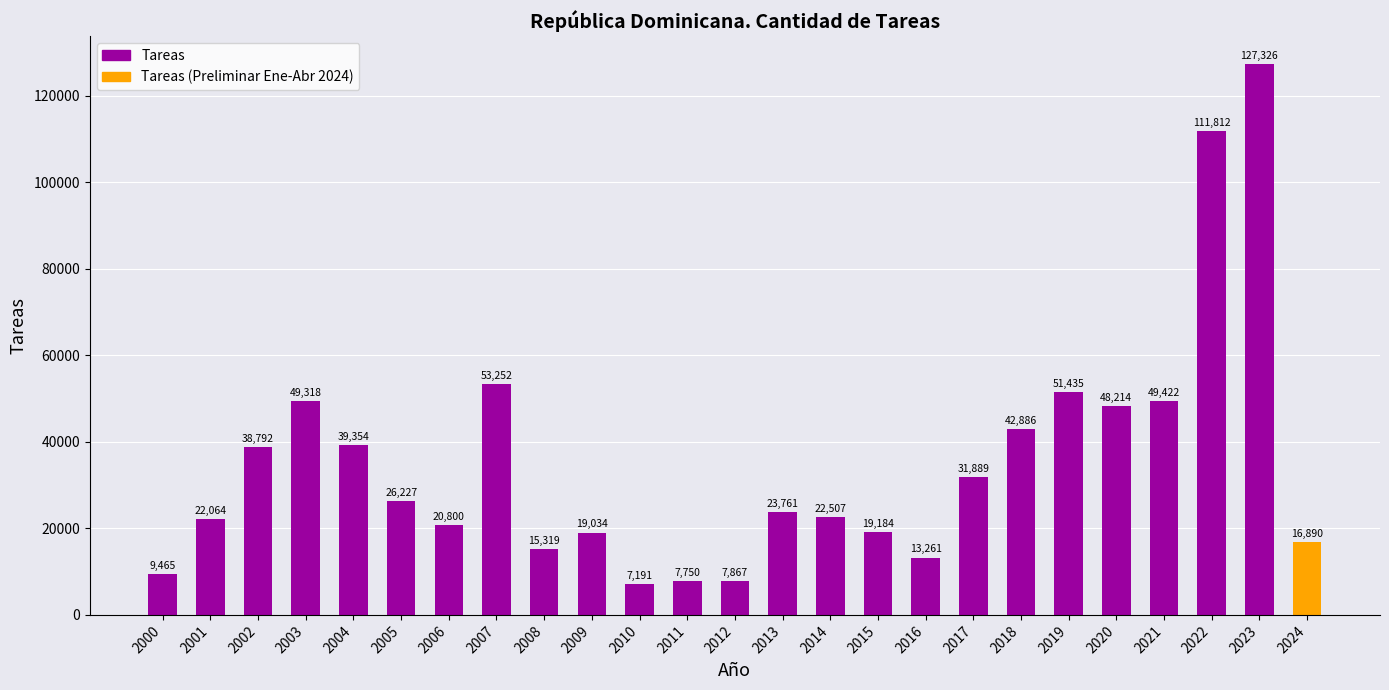

How many values are below 23761?

12